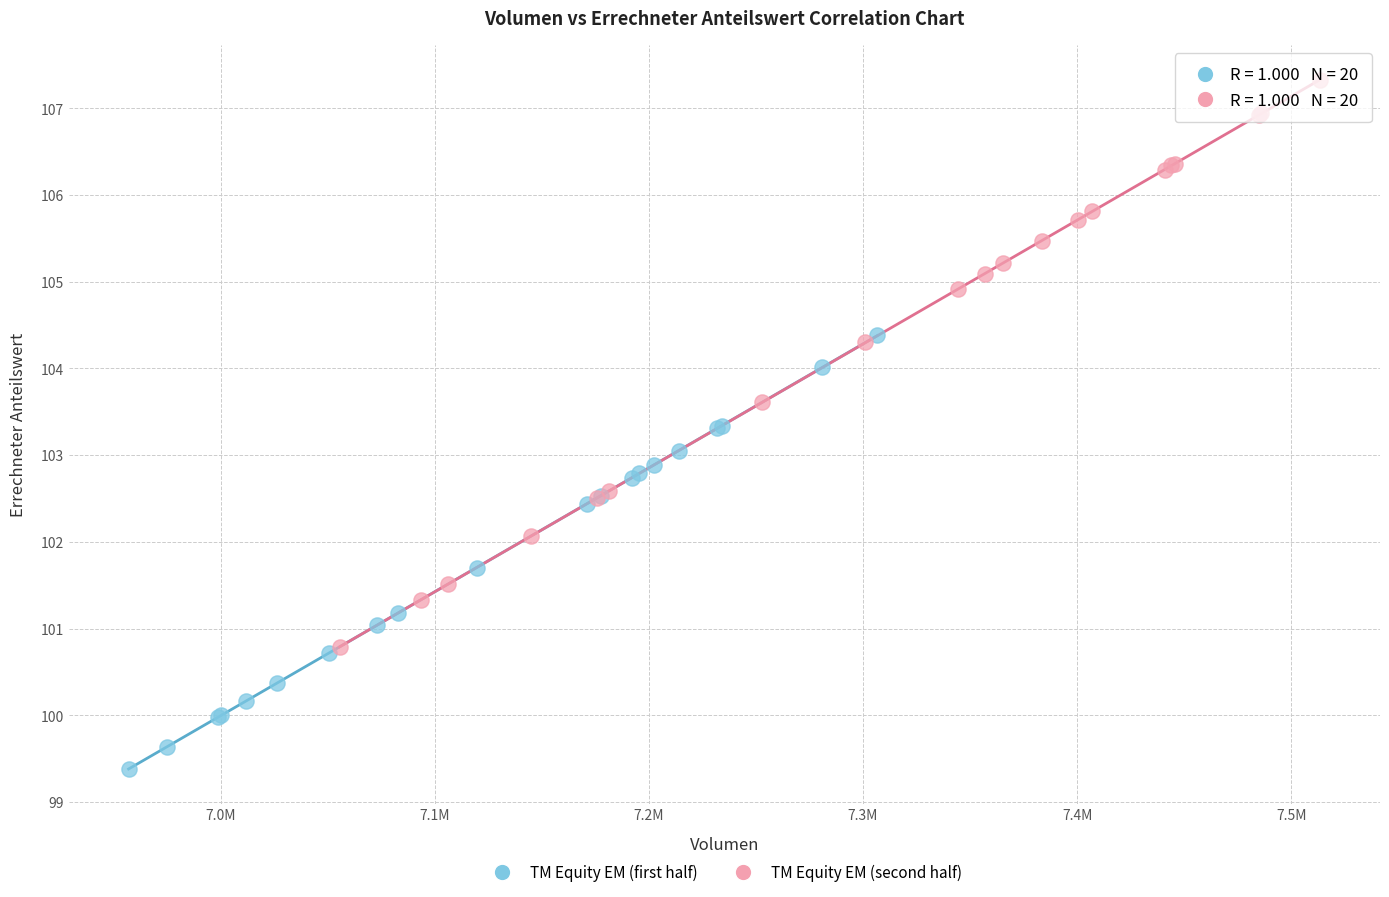

Which series reaches the maximum Y coordinate?

TM Equity EM (second half)